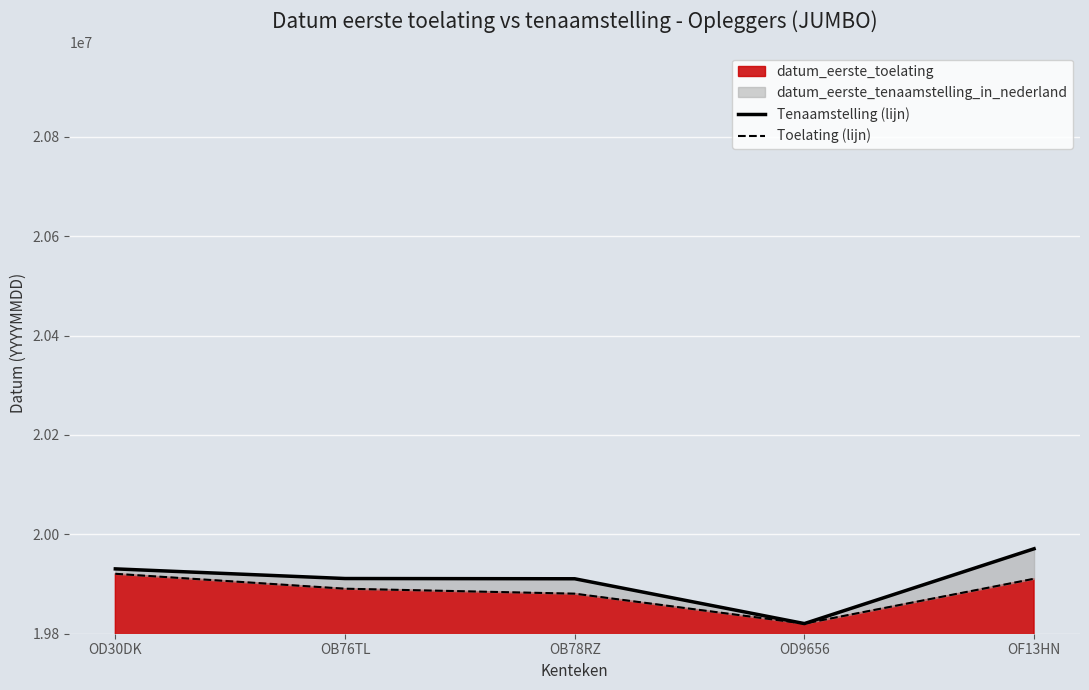

Reading left to right, list all the values displayed in this chart.

Tenaamstelling (lijn): OD30DK=19930519	OB76TL=19911105	OB78RZ=19910620	OD9656=19820419	OF13HN=19971001
Toelating (lijn): OD30DK=19920630	OB76TL=19890630	OB78RZ=19880630	OD9656=19820419	OF13HN=19910630